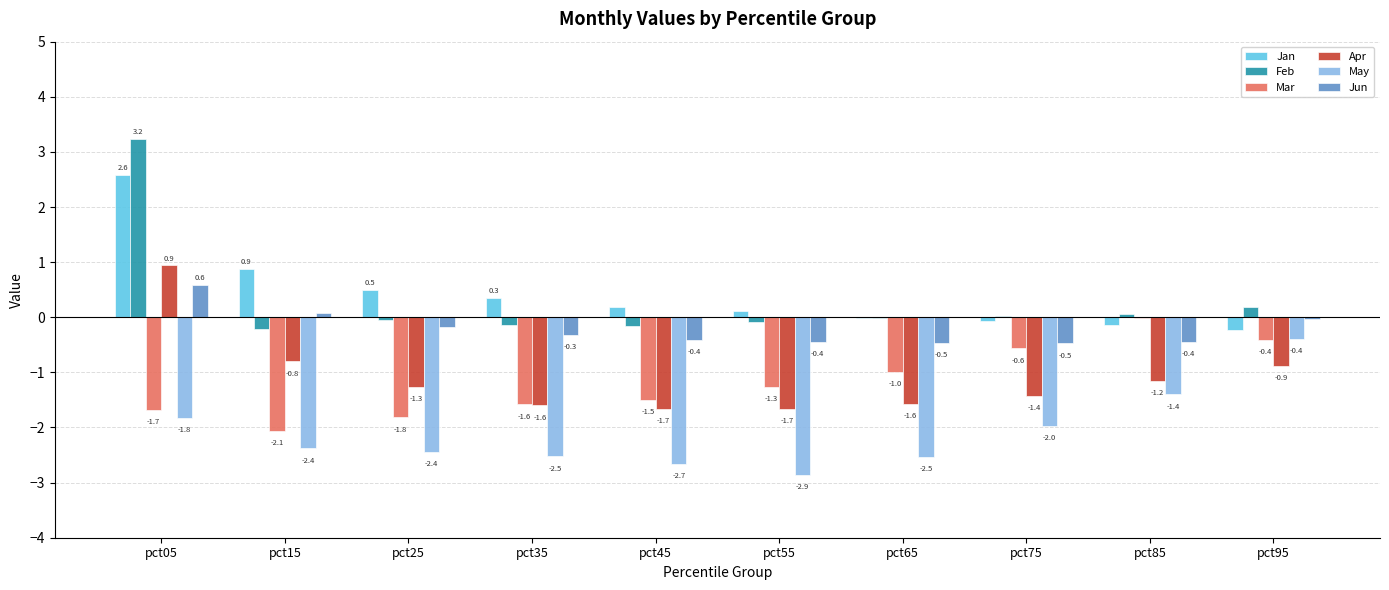

The Apr series shows -1.3 at pct25. True or false?

True